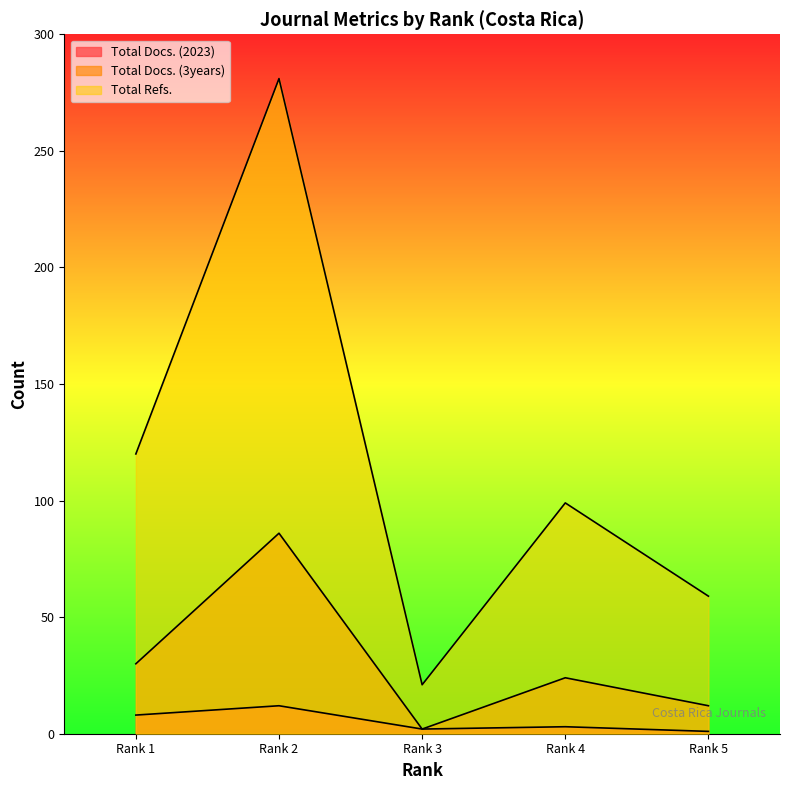

Reading left to right, transcribe all the data shown in this chart.

Total Docs. (2023): Rank 5=1	Rank 4=3	Rank 3=2	Rank 2=12	Rank 1=8
Total Docs. (3years): Rank 5=12	Rank 4=24	Rank 3=2	Rank 2=86	Rank 1=30
Total Refs.: Rank 5=59	Rank 4=99	Rank 3=21	Rank 2=281	Rank 1=120